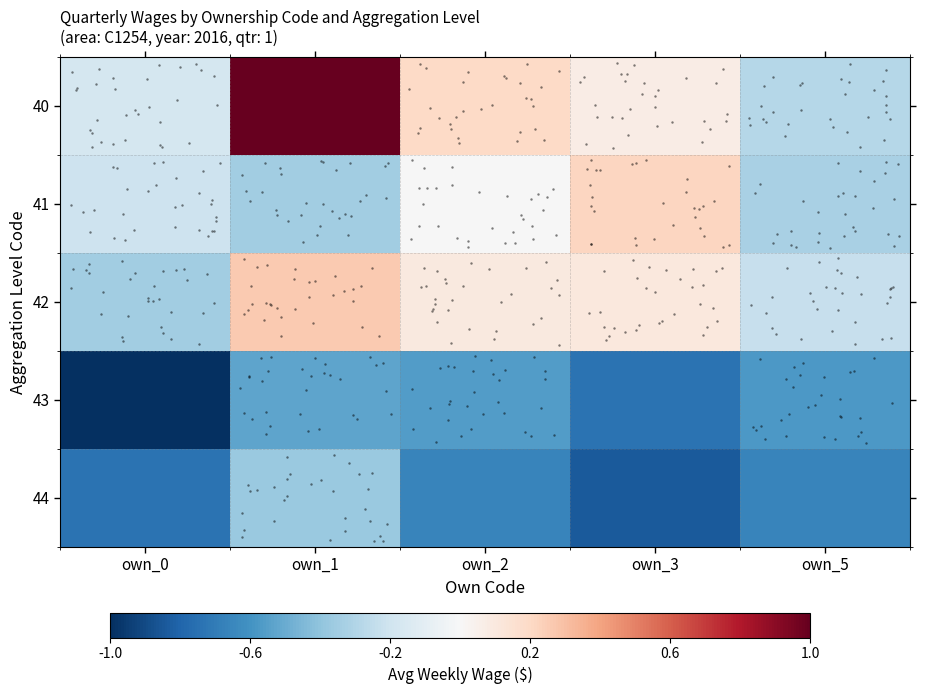

At how many categories does at least one series exceed 0?

3